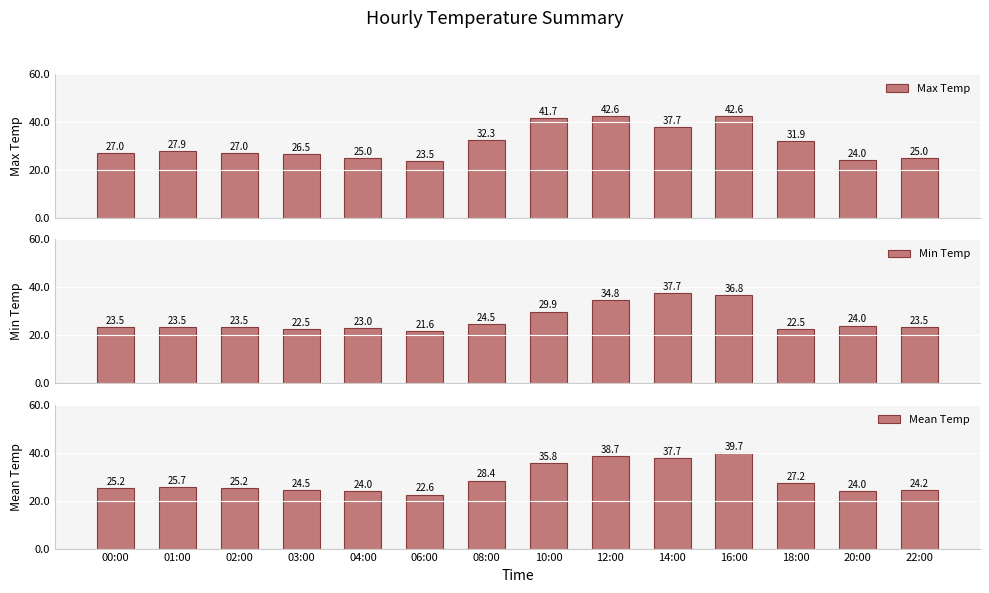

True or false: Max Temp has a value of 18.6 at 00:00.

False